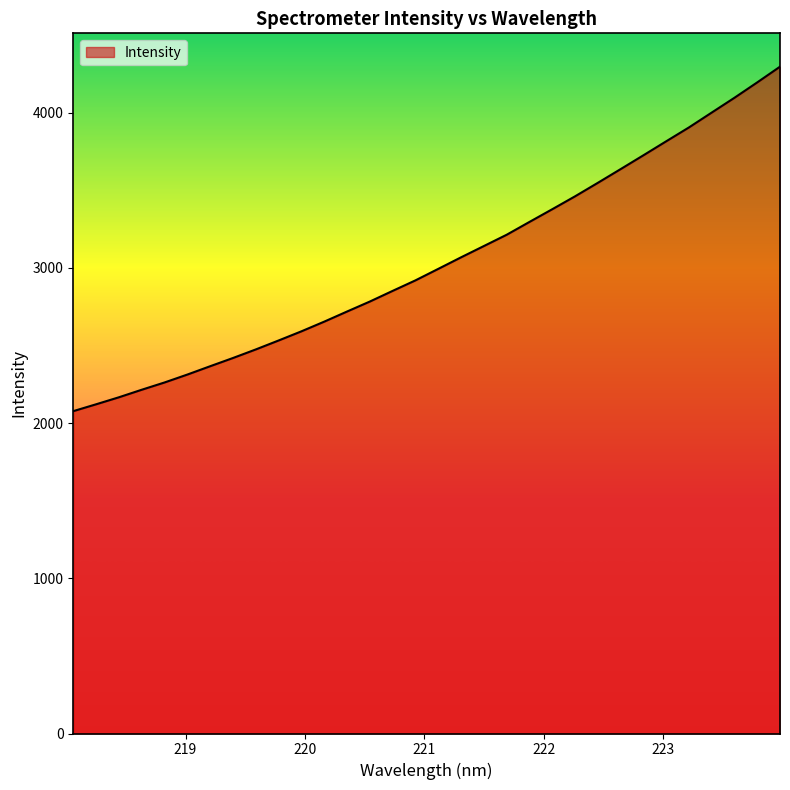

What is the difference between the second highest and second lowest values?

2074.2